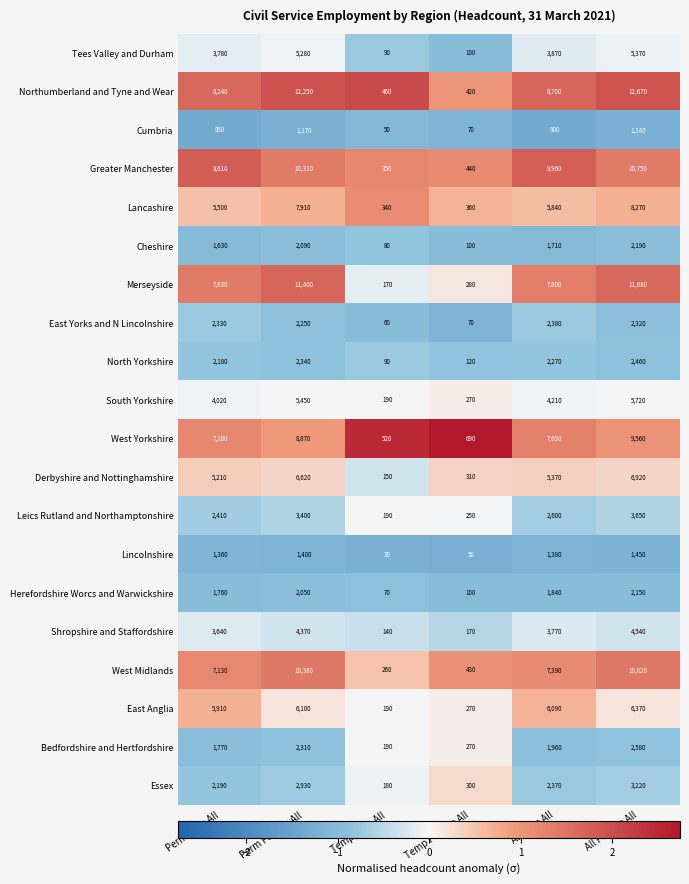

Which series changed the most between Perm Male All and Perm Female All?

Northumberland and Tyne and Wear